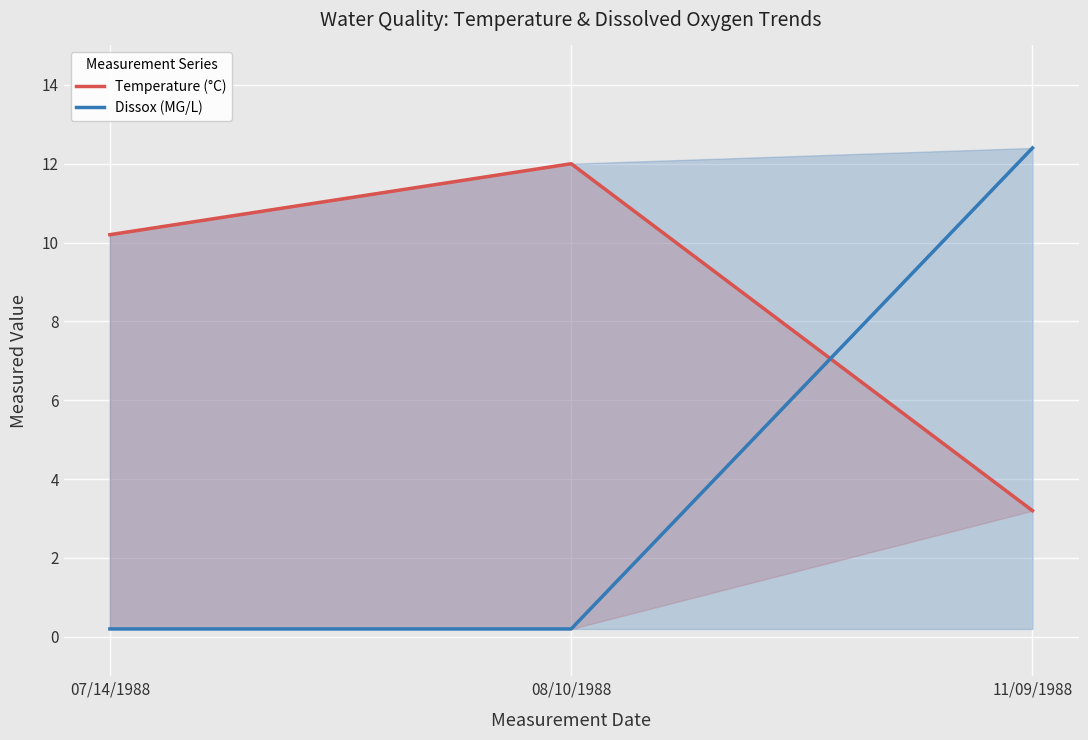

What is the total value across all series at 07/14/1988?

10.4